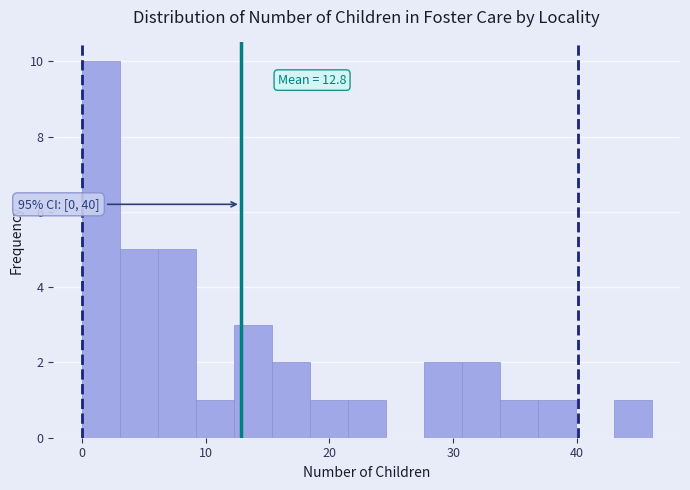

Read against the x-axis, roughly where is the centre of the tallest bar?

2